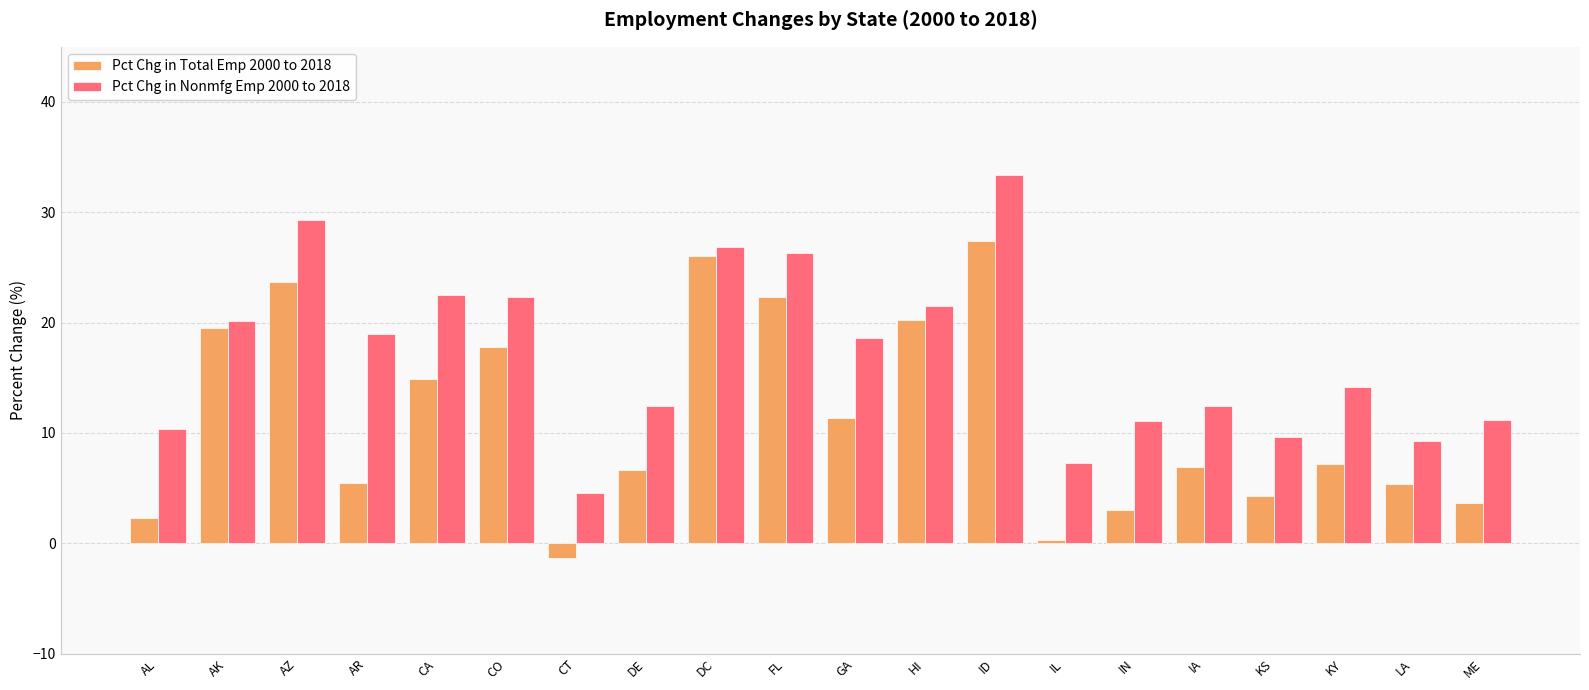

Between ID and IA, which series saw the biggest shift?

Pct Chg in Nonmfg Emp 2000 to 2018